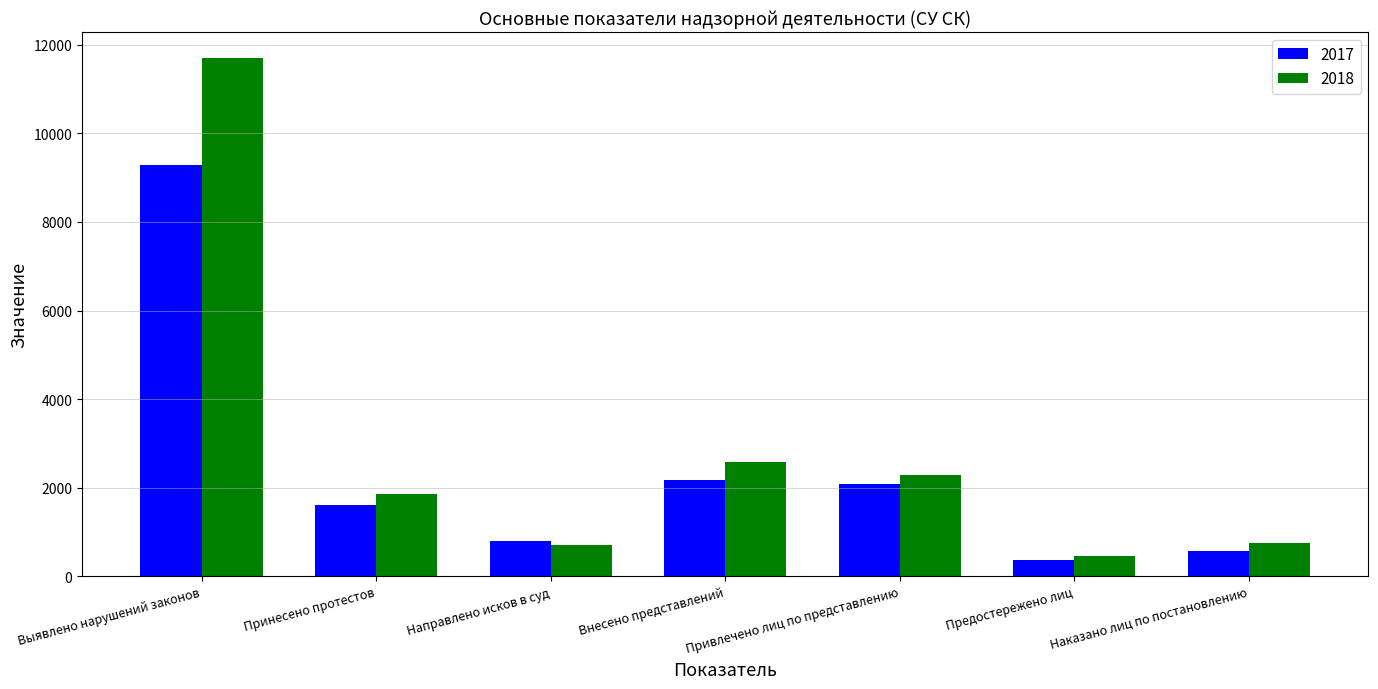

What is the spread (max minus min) of values at Наказано лиц по постановлению?

182